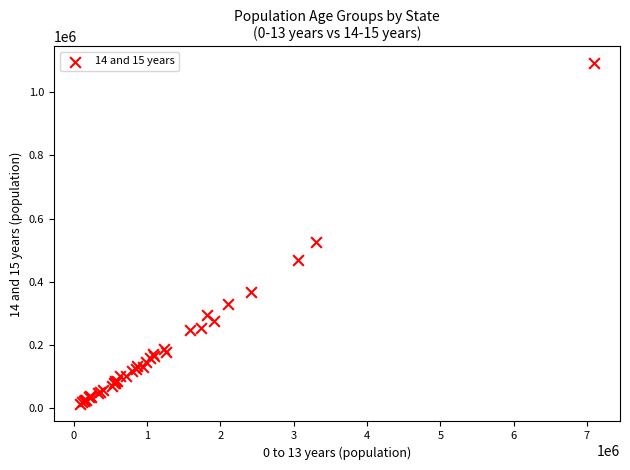

What Y value in the scatter plot is closest to 551100?

526410